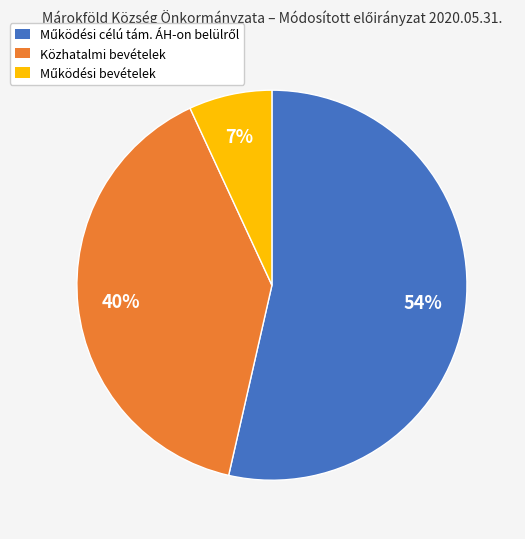

To the nearest percent, what is the difference between the largest and smallest slice percentages?

47%